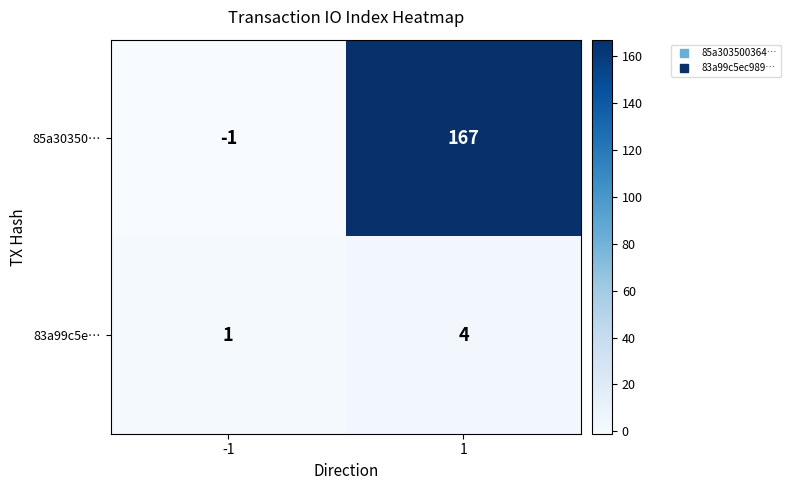

What is the maximum value shown in the chart?

167